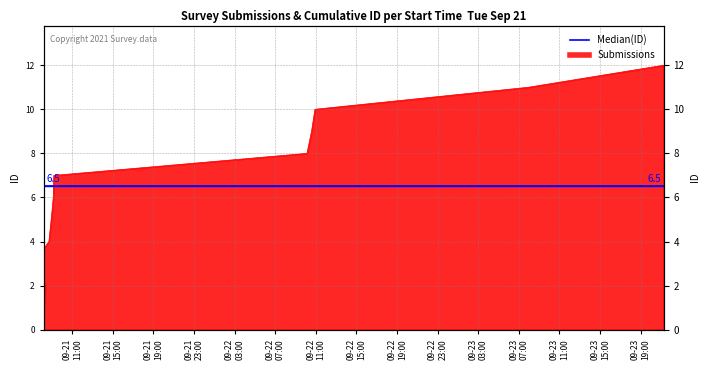

How many data points are above 7?

5